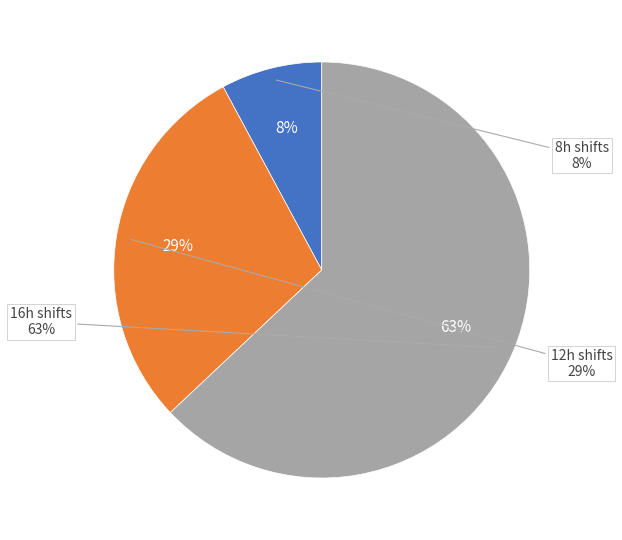

Does Wed 12 represent more than half of the total?

No